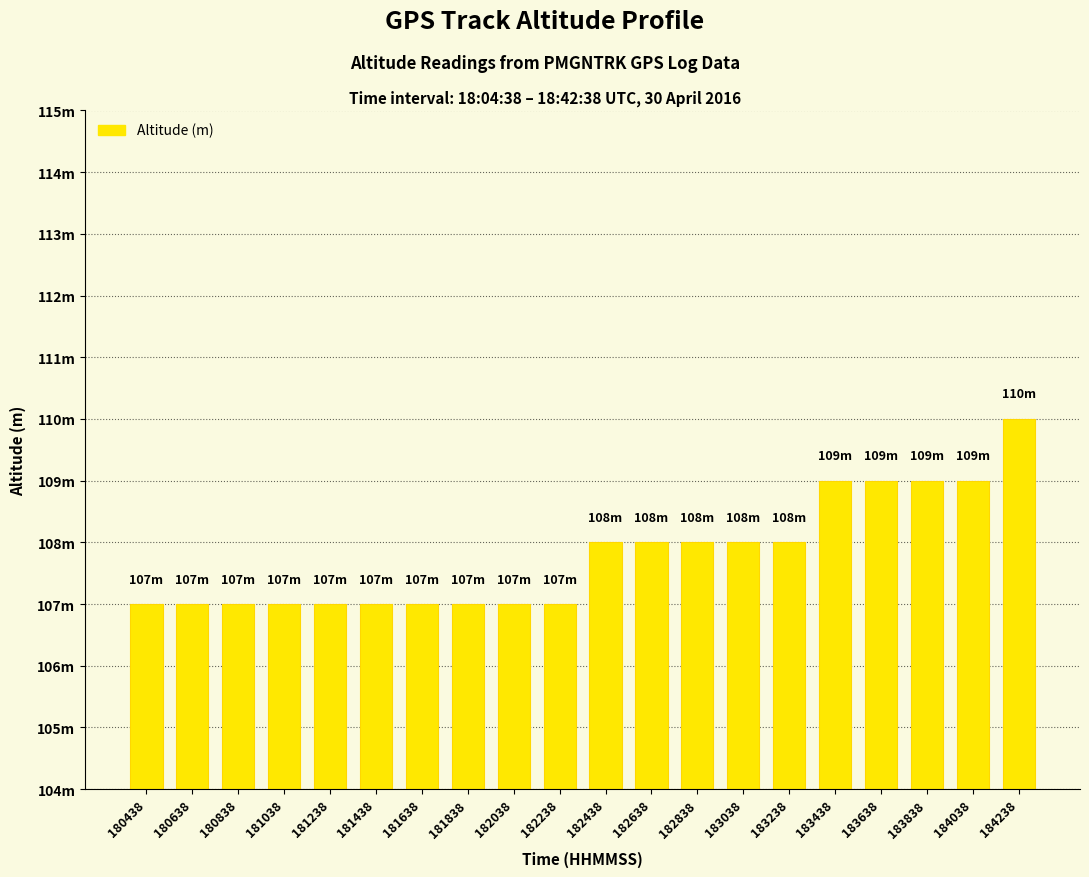

What is the difference between the maximum and minimum values?

3